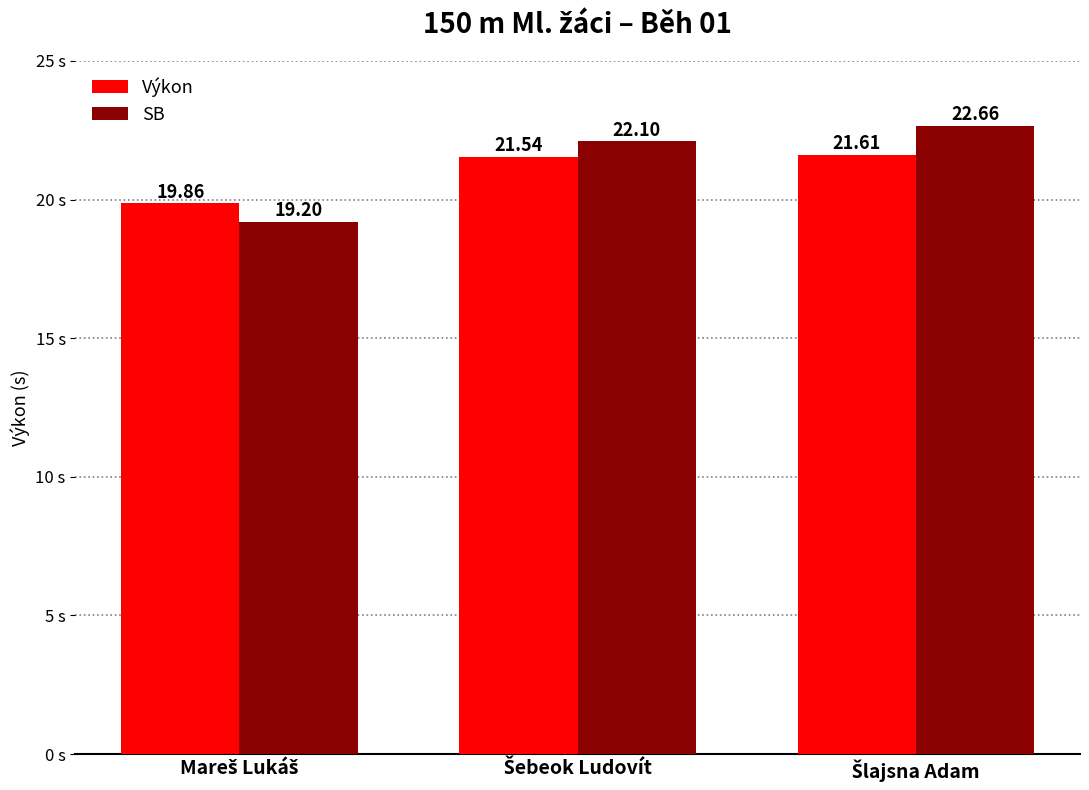

Which series has the largest range (max minus min)?

SB